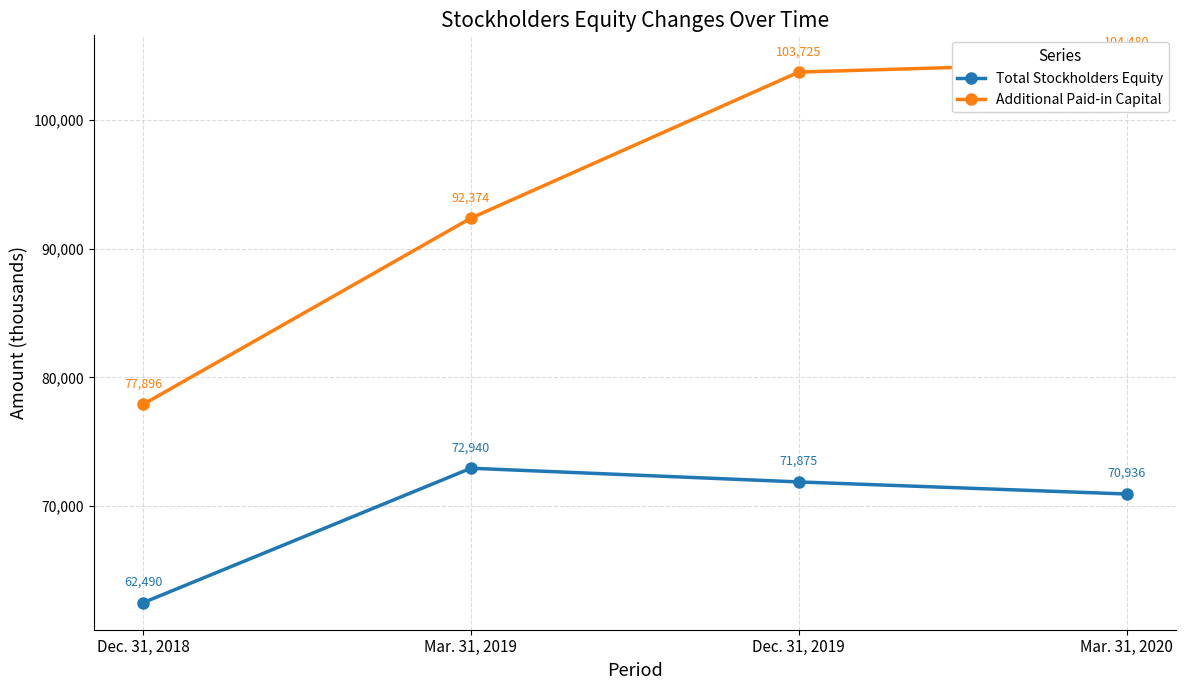

True or false: Additional Paid-in Capital has more than 2 points higher than both neighbors.

False